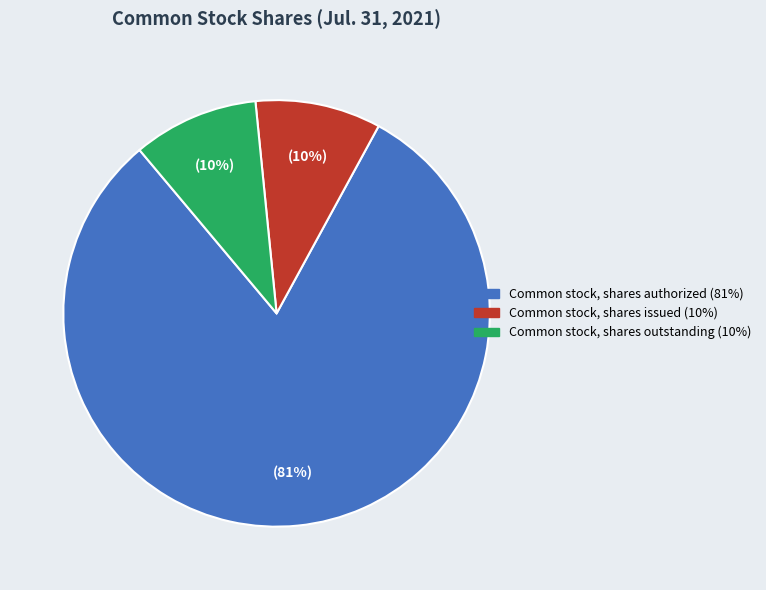

To the nearest percent, what portion does Common stock, shares outstanding represent?

10%